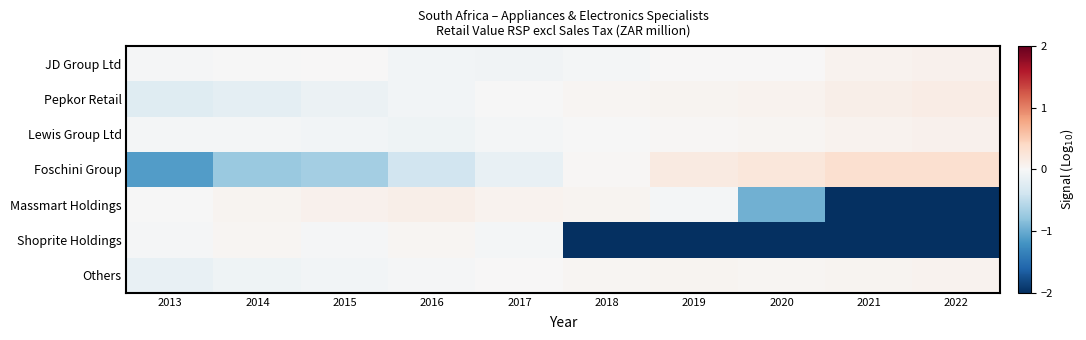

At how many categories does at least one series exceed 0?

9